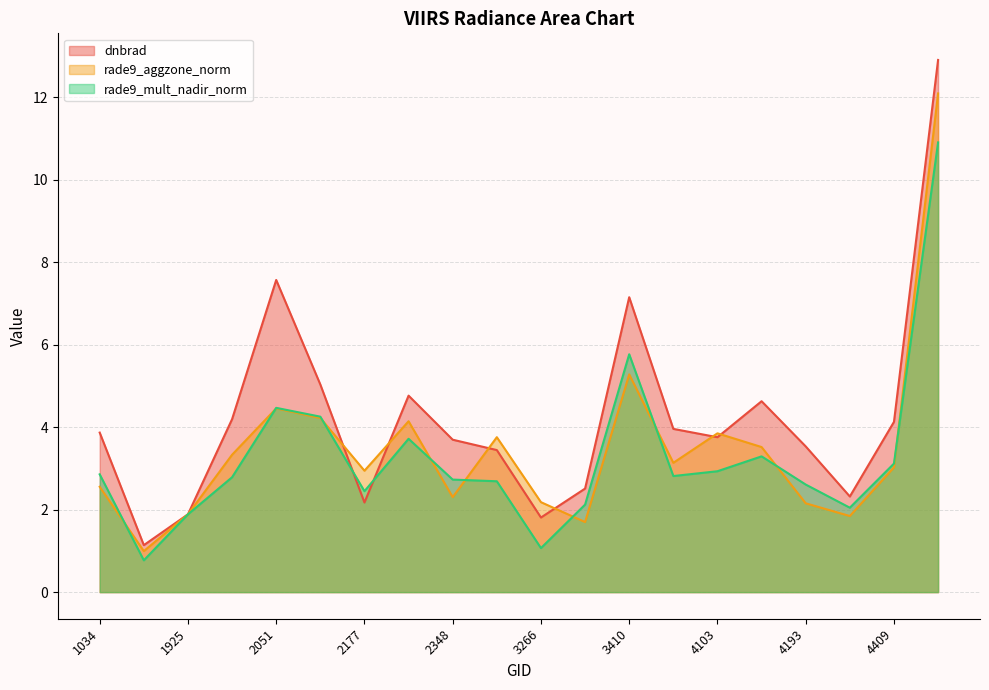

Does the chart display data point markers on the line(s)?

No